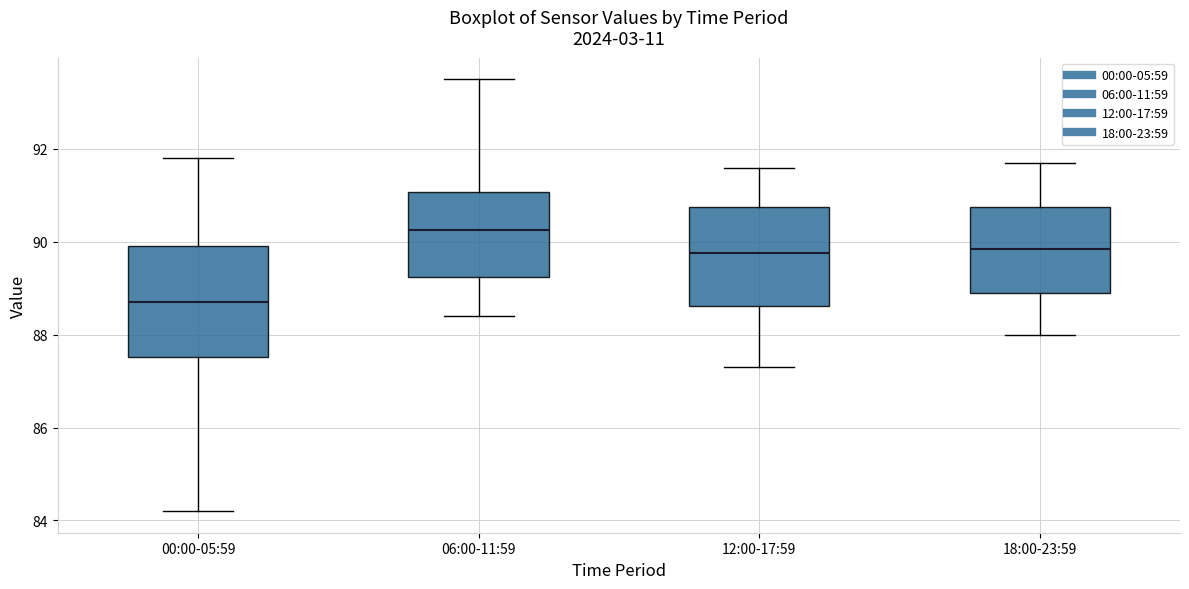

Reading left to right, read every box against the y-axis: the position of its median line, the range the box covers, and the ends of its whiskers. The values are not printed on the chart, so give them approximately, as read against the axis.

00:00-05:59: median 88.8, box 87.6 to 90.0, whiskers 84.2 to 91.8
06:00-11:59: median 90.2, box 89.2 to 91.0, whiskers 88.4 to 93.6
12:00-17:59: median 89.8, box 88.6 to 90.8, whiskers 87.4 to 91.6
18:00-23:59: median 89.8, box 89.0 to 90.8, whiskers 88.0 to 91.8